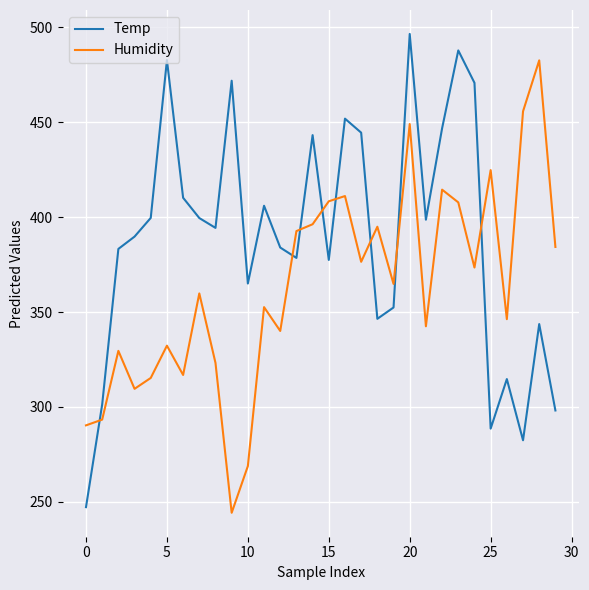

What is the difference between the maximum and minimum values in the Temp series?

249.4